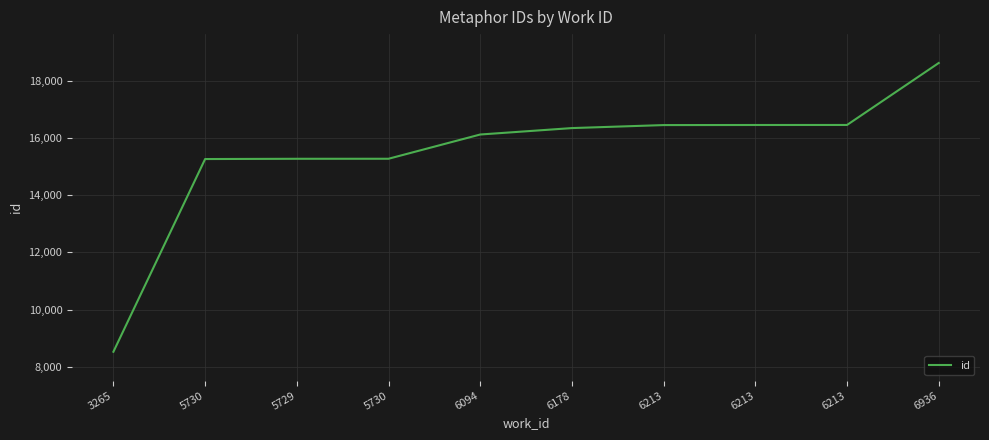

How many lines are shown in the chart?

1